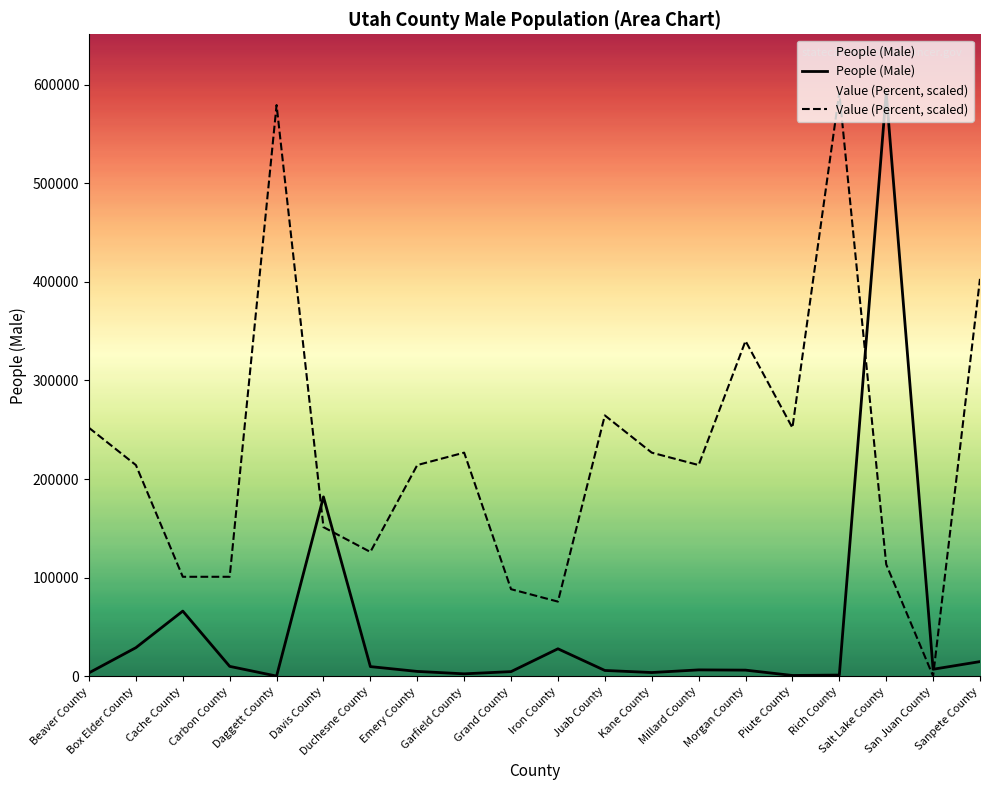

List the series in order of their peak value, lowest first.

People (Male), Value (Percent)